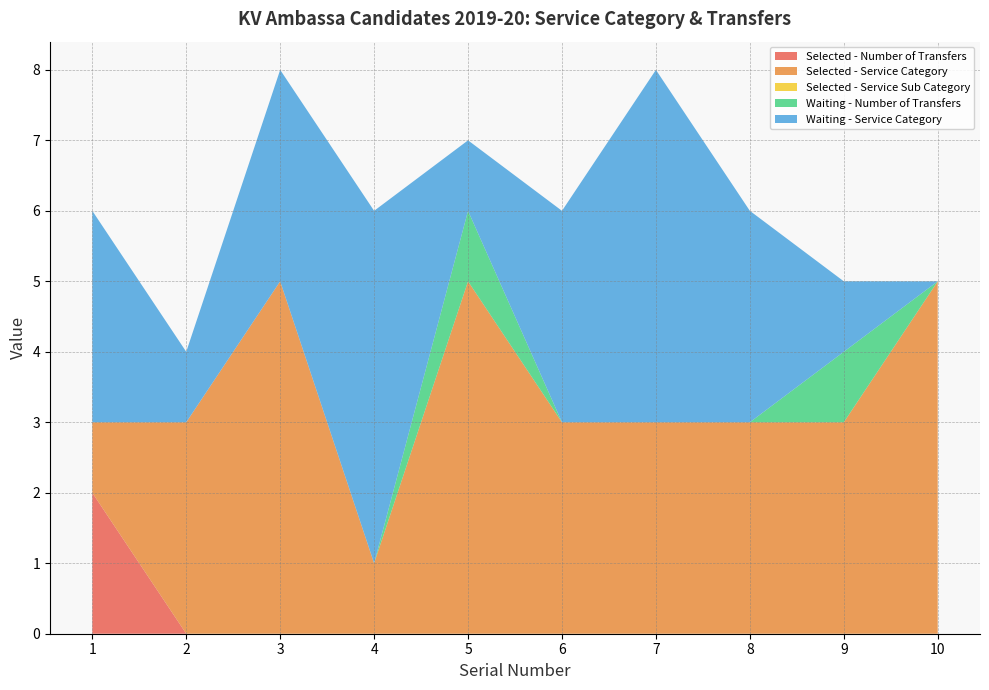

Reading left to right, what are all the values shown in this chart?

Selected - Number of Transfers: 2	0	0	0	0	0	0	0	0	0
Selected - Service Category: 1	3	5	1	5	3	3	3	3	5
Selected - Service Sub Category: 0	0	0	0	0	0	0	0	0	0
Waiting - Number of Transfers: 0	0	0	0	1	0	0	0	1	0
Waiting - Service Category: 3	1	3	5	1	3	5	3	1	0